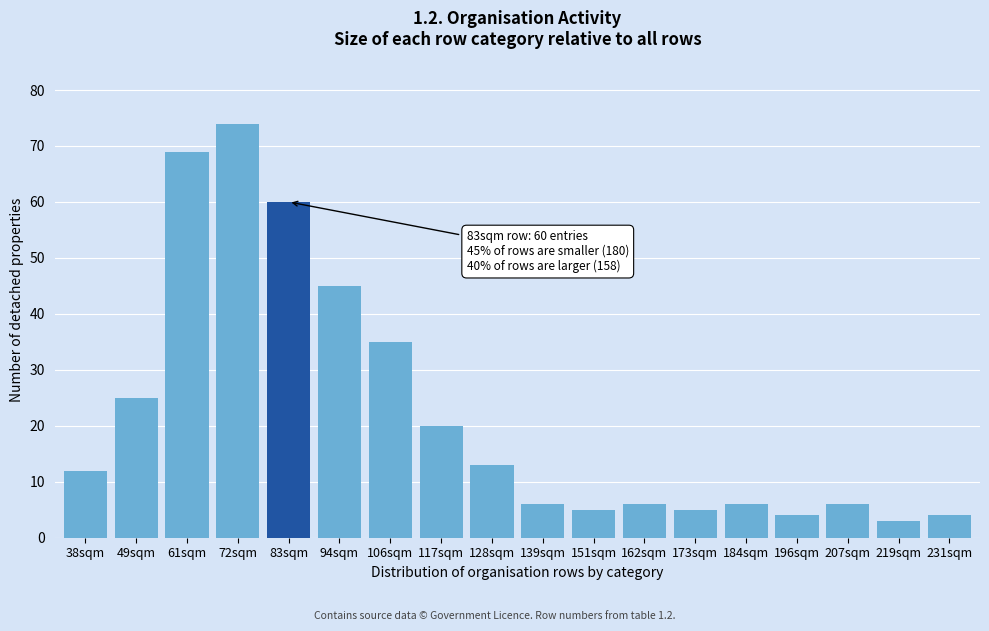

Reading right to left, what are all the values shown in this chart?

231sqm=4	219sqm=3	207sqm=6	196sqm=4	184sqm=6	173sqm=5	162sqm=6	151sqm=5	139sqm=6	128sqm=13	117sqm=20	106sqm=35	94sqm=45	83sqm=60	72sqm=74	61sqm=69	49sqm=25	38sqm=12